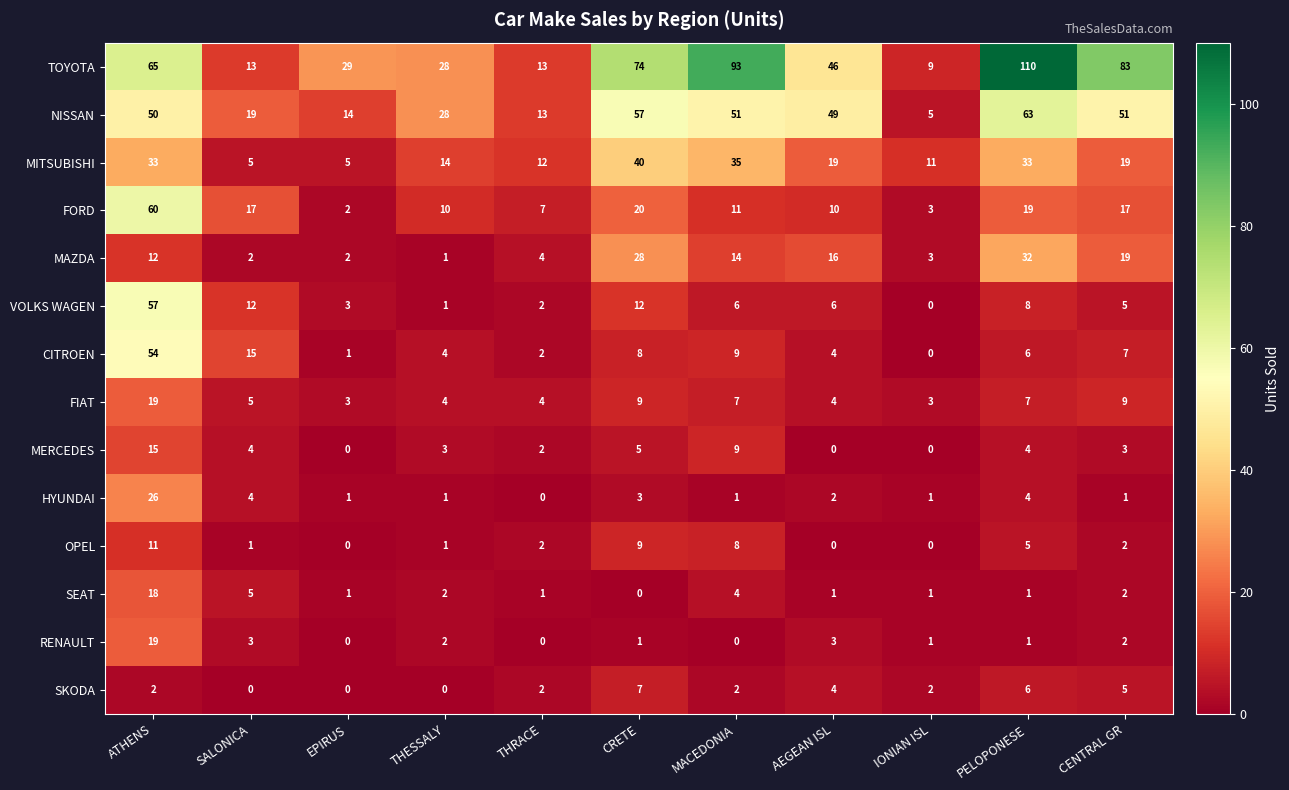

What is the spread (max minus min) of values at THESSALY?

28